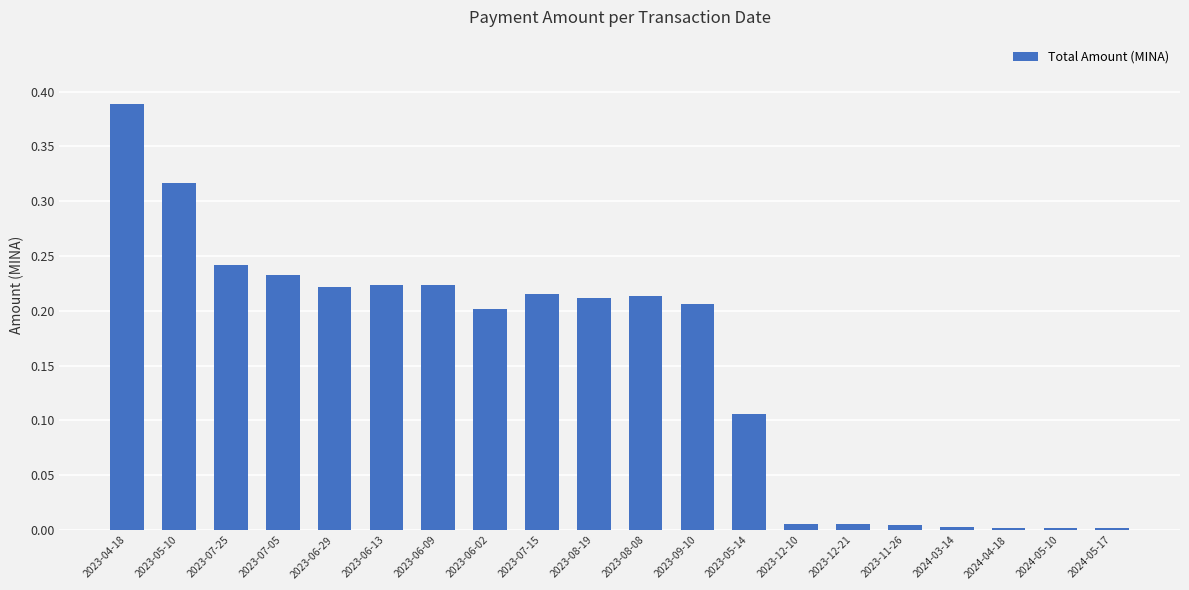

True or false: the data shows 0.2 at 2023-07-25.

True